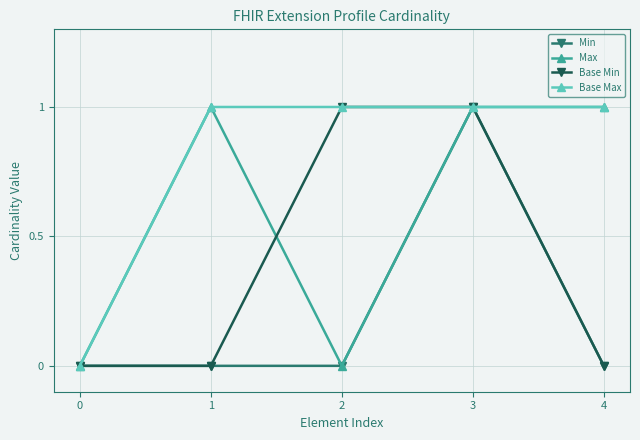

True or false: Min has more than 2 interior local peaks.

False